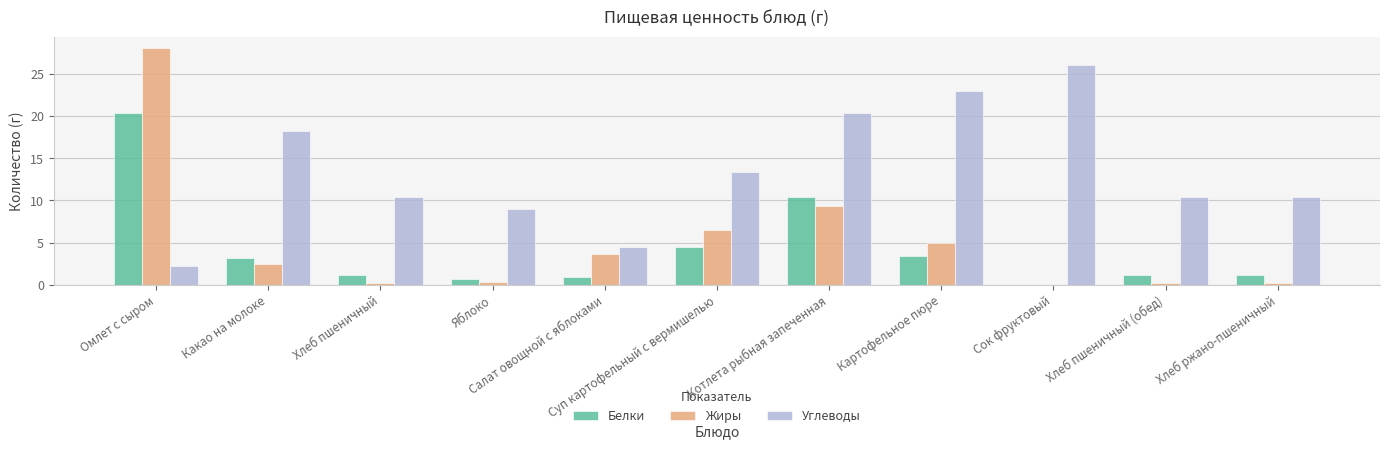

Which series has the largest total across all categories?

Углеводы